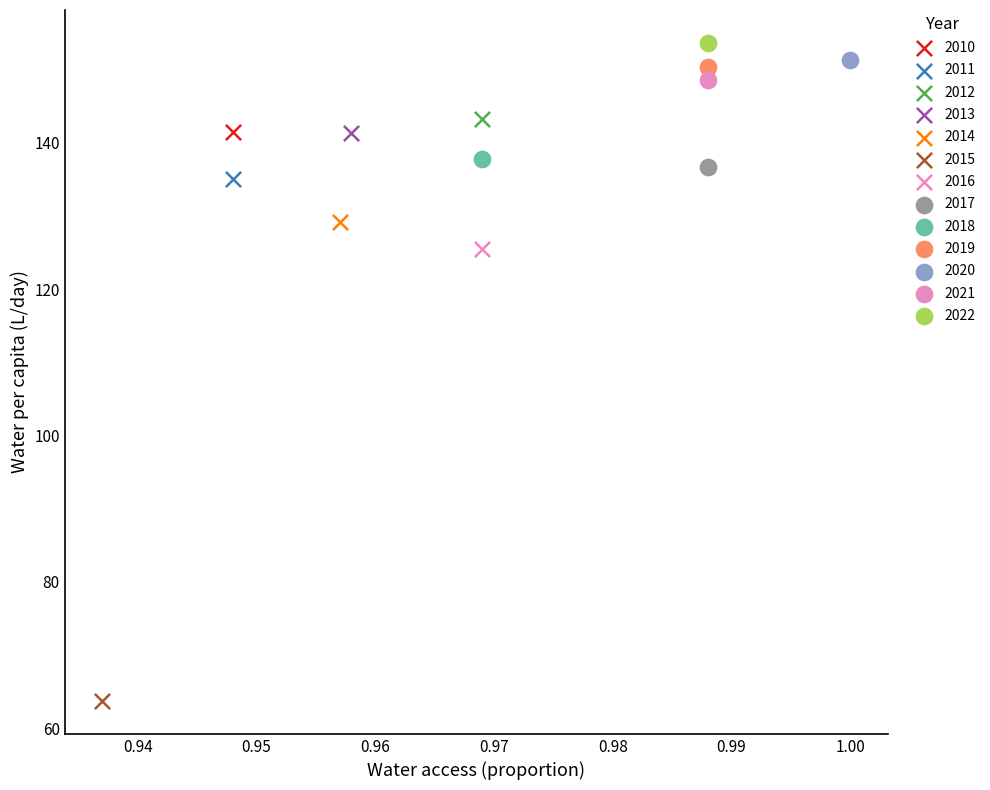

Which series reaches the maximum Y coordinate?

2022